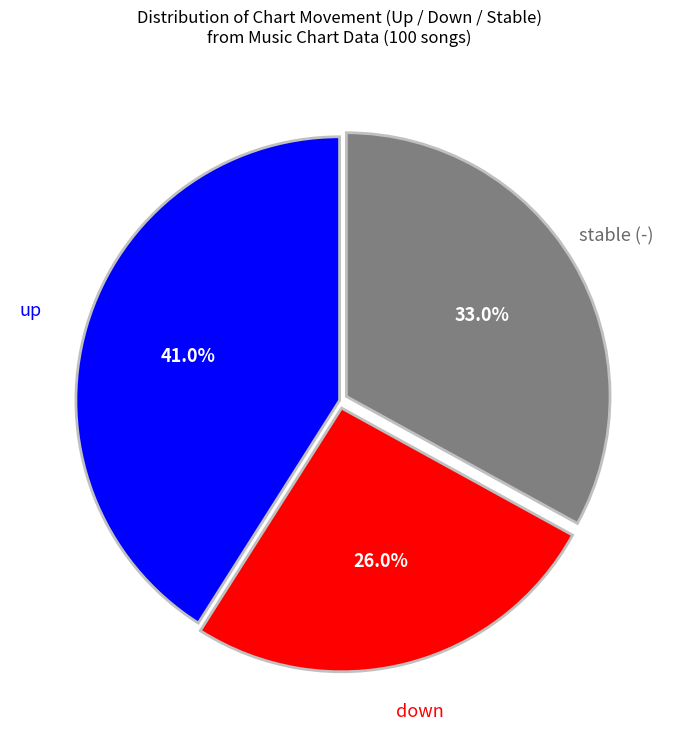

Is there a majority slice in this chart?

No